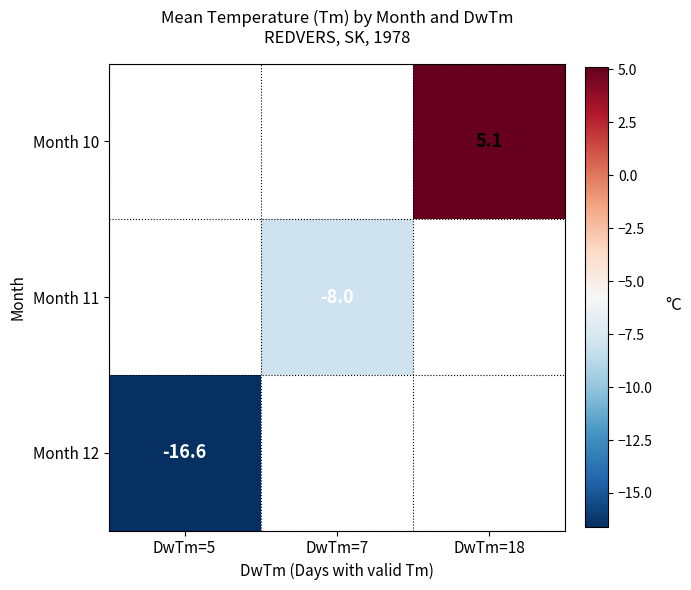

What is the smallest value displayed?

-16.6